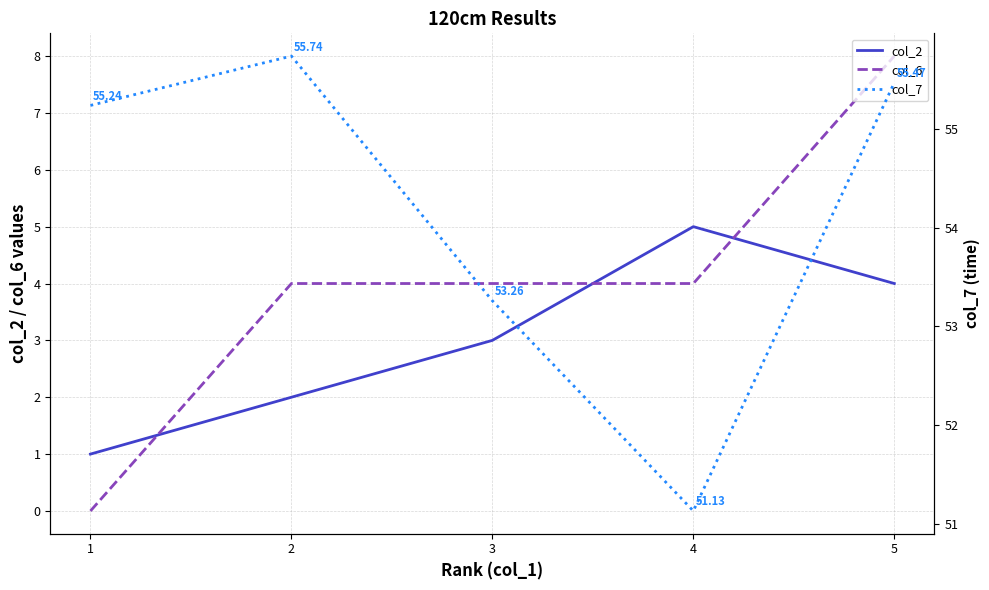

What is the average value of the col_6 series?

4